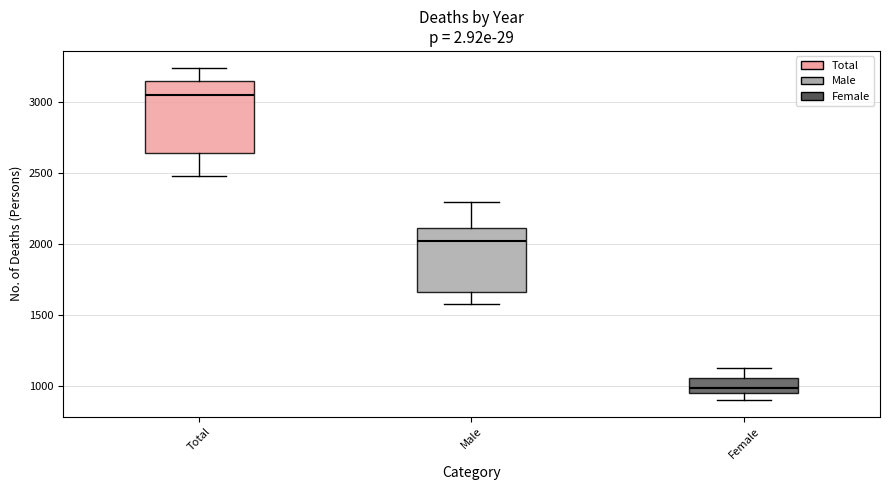

Which box is the tallest, from its lower edge to its upper edge?

Total